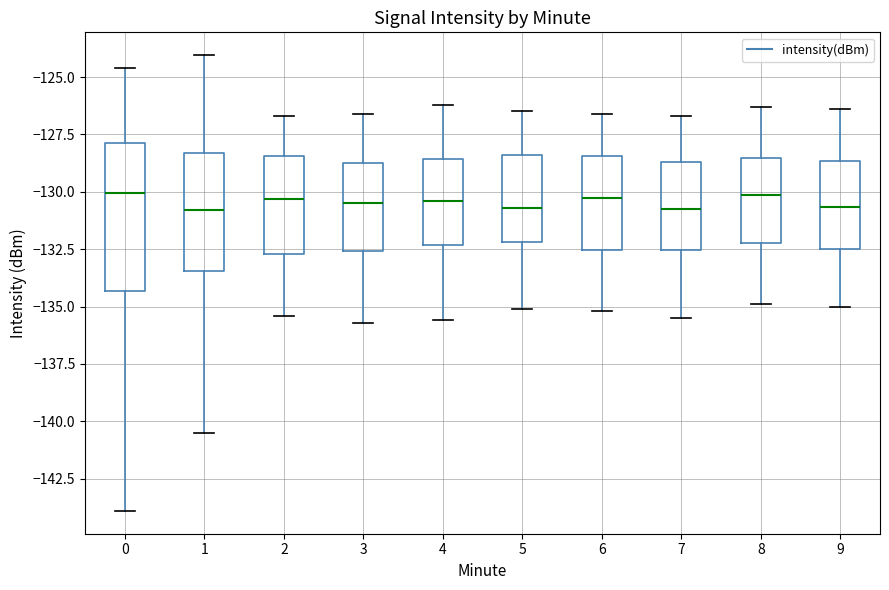

Reading left to right, read every box against the y-axis: the position of its median line, the range the box covers, and the ends of its whiskers. The values are not printed on the chart, so give them approximately, as read against the axis.

0: median -130.0, box -134.5 to -128.0, whiskers -144.0 to -124.5
1: median -131.0, box -133.5 to -128.5, whiskers -140.5 to -124.0
2: median -130.5, box -132.5 to -128.5, whiskers -135.5 to -126.5
3: median -130.5, box -132.5 to -128.5, whiskers -135.5 to -126.5
4: median -130.5, box -132.5 to -128.5, whiskers -135.5 to -126.0
5: median -130.5, box -132.0 to -128.5, whiskers -135.0 to -126.5
6: median -130.0, box -132.5 to -128.5, whiskers -135.0 to -126.5
7: median -130.5, box -132.5 to -128.5, whiskers -135.5 to -126.5
8: median -130.0, box -132.0 to -128.5, whiskers -135.0 to -126.5
9: median -130.5, box -132.5 to -128.5, whiskers -135.0 to -126.5